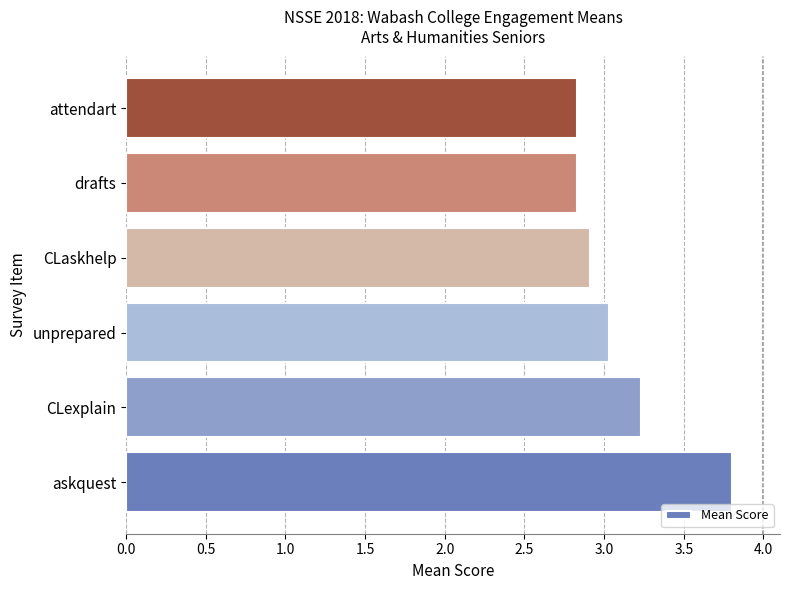

How many values are below 3?

3